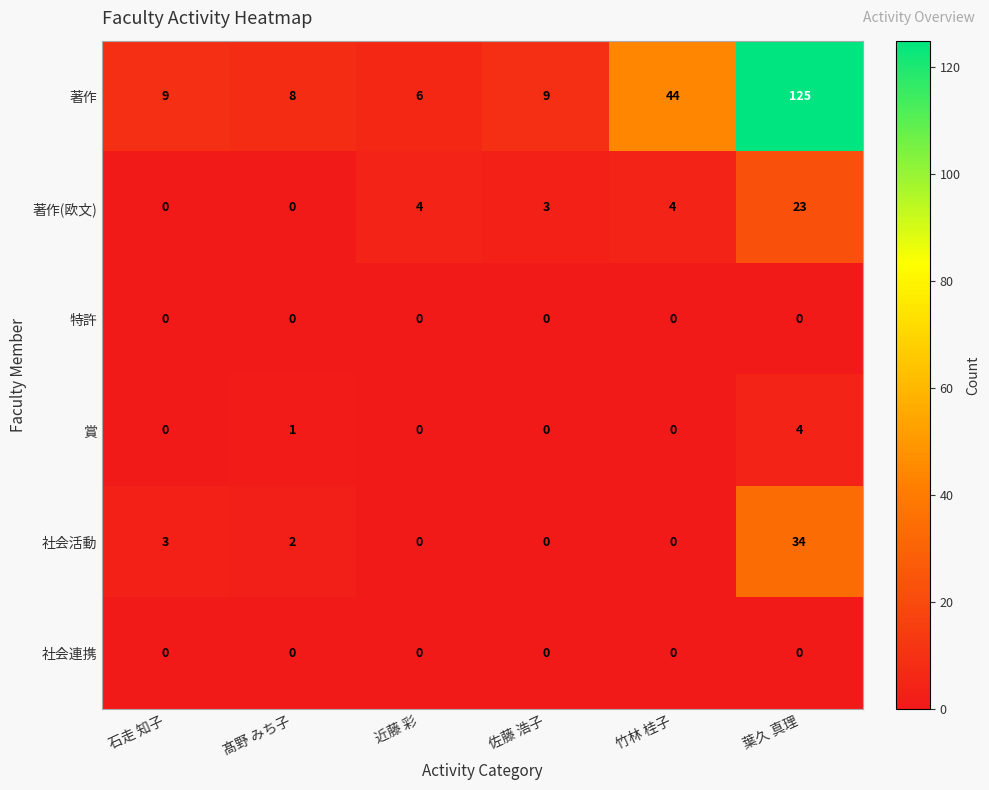

What is the maximum value shown in the chart?

125